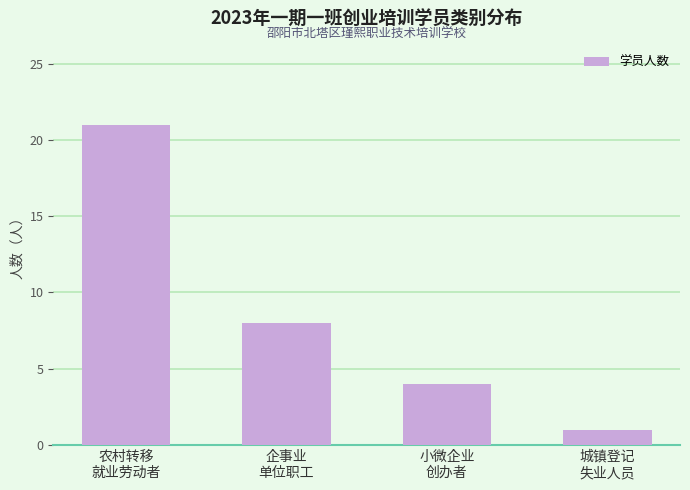

Count the number of data series in this chart.

1